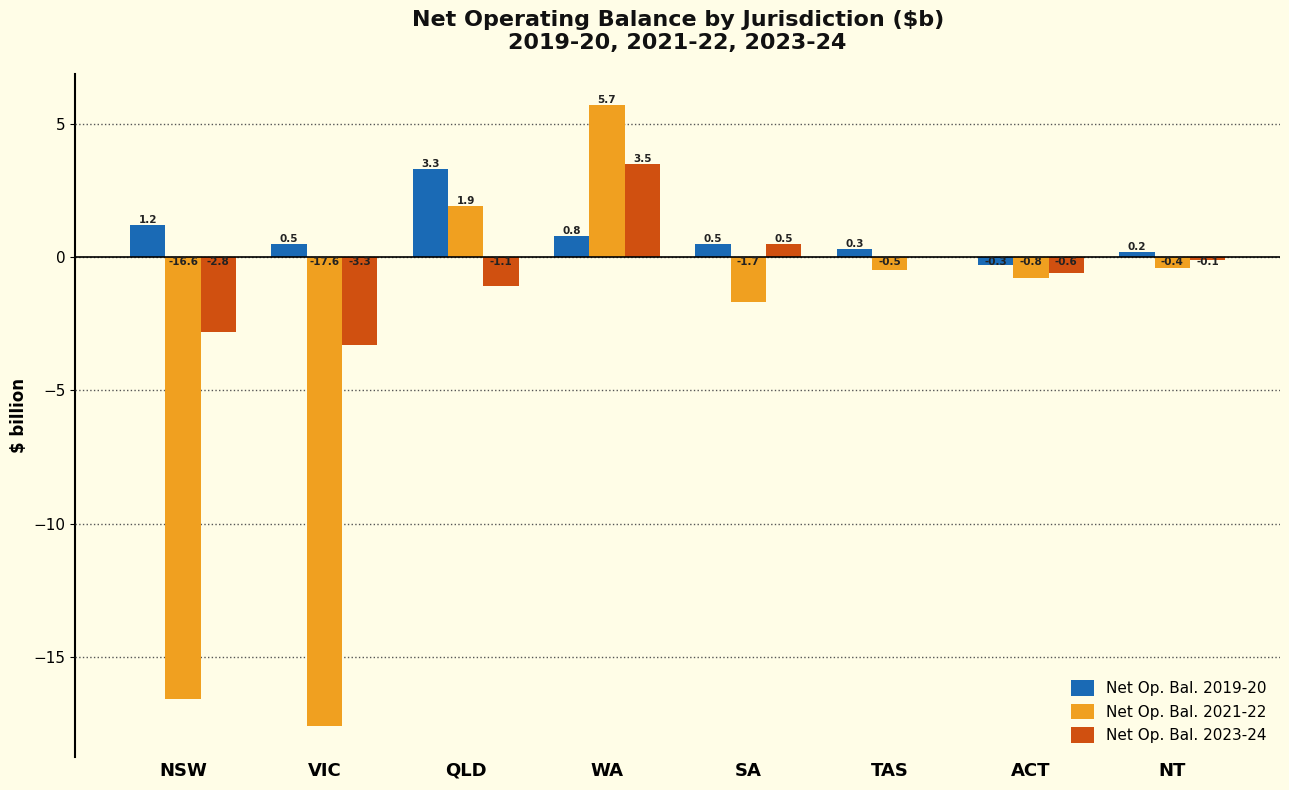

How many groups of bars are there?

8